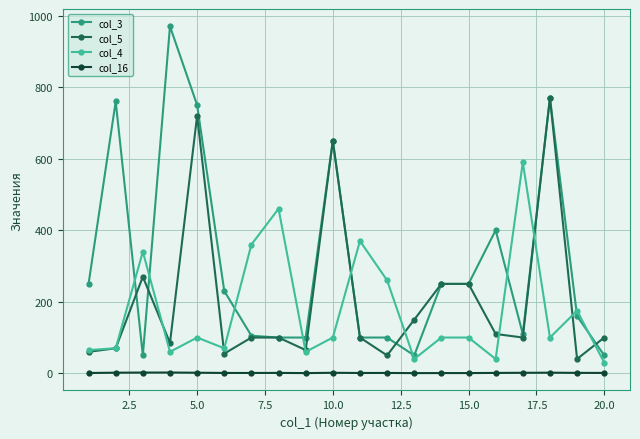

True or false: col_3 has more than 2 points higher than both neighbors.

True